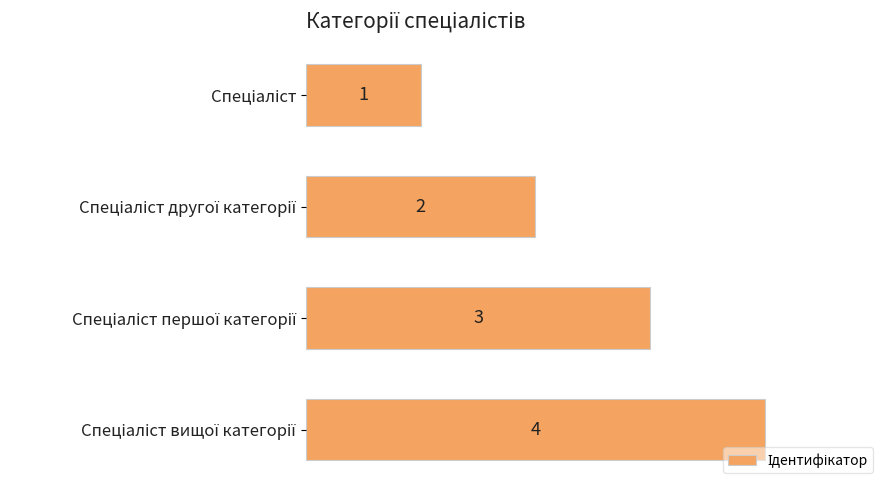

What is the sum of all values?

10